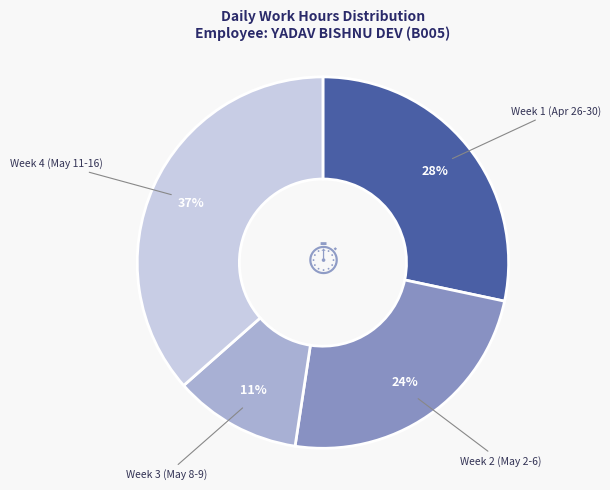

What is the smallest slice in the pie chart?

Week 3 (May 8-9)